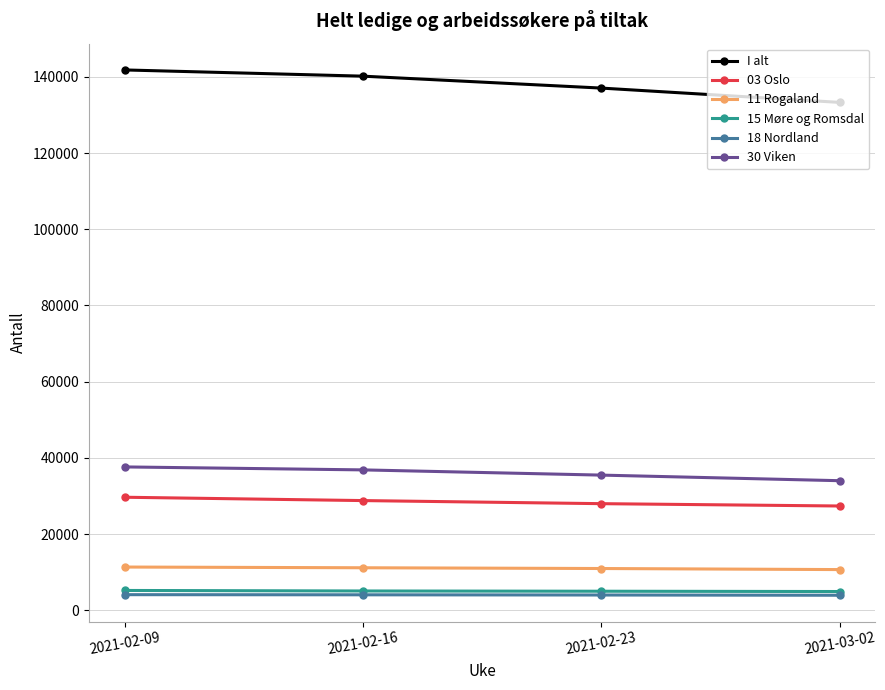

What is the maximum value shown in the chart?

141815